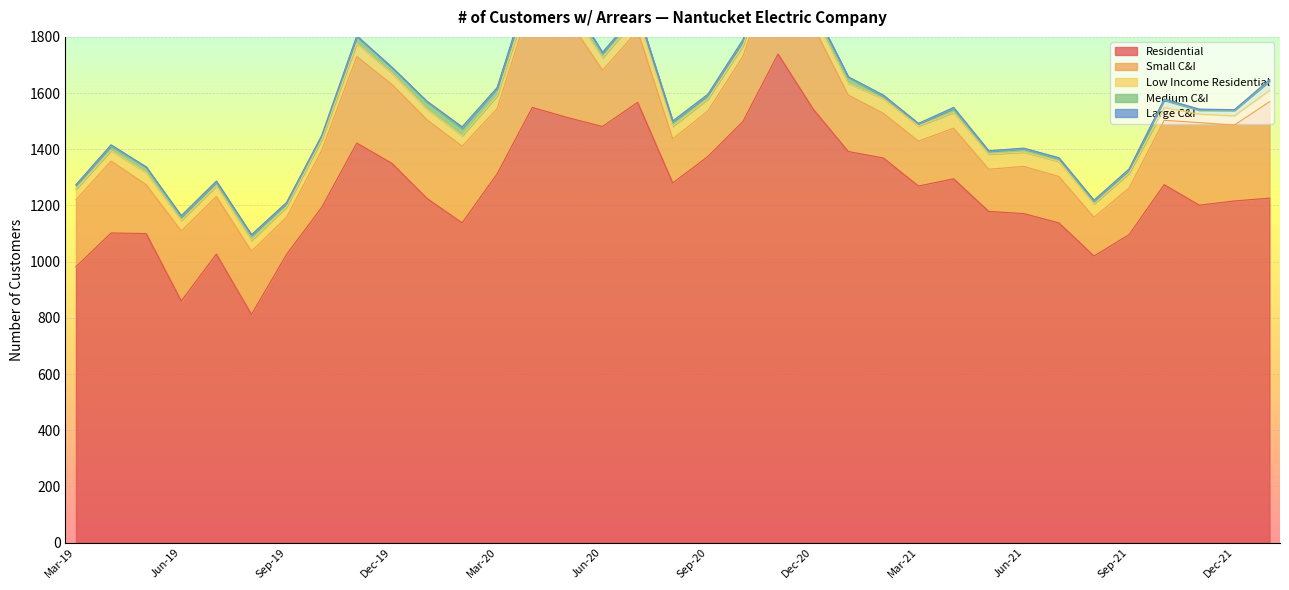

Reading left to right, transcribe all the data shown in this chart.

Residential: 982	1102	1100	860	1027	812	1026	1193	1422	1350	1225	1138	1313	1549	1513	1481	1567	1280	1374	1499	1739	1543	1392	1369	1269	1295	1179	1171	1138	1020	1096	1274	1201	1216	1226
Small C&I: 238	256	174	249	205	225	132	203	308	281	280	273	232	391	354	200	255	157	162	232	351	296	201	159	160	180	150	168	165	138	166	229	294	270	343
Low Income Residential: 38	38	43	38	38	39	37	38	47	40	38	37	46	42	46	45	49	45	43	38	47	42	42	52	54	56	54	51	54	48	53	45	30	33	40
Medium C&I: 15	16	20	12	13	18	13	12	24	20	26	26	27	30	29	16	20	16	13	17	25	22	22	8	8	14	10	12	10	8	12	26	14	19	33
Large C&I: 1	4	0	5	4	2	3	3	3	1	2	6	2	4	5	3	1	3	4	4	3	3	1	5	1	4	2	2	3	5	3	5	4	3	6